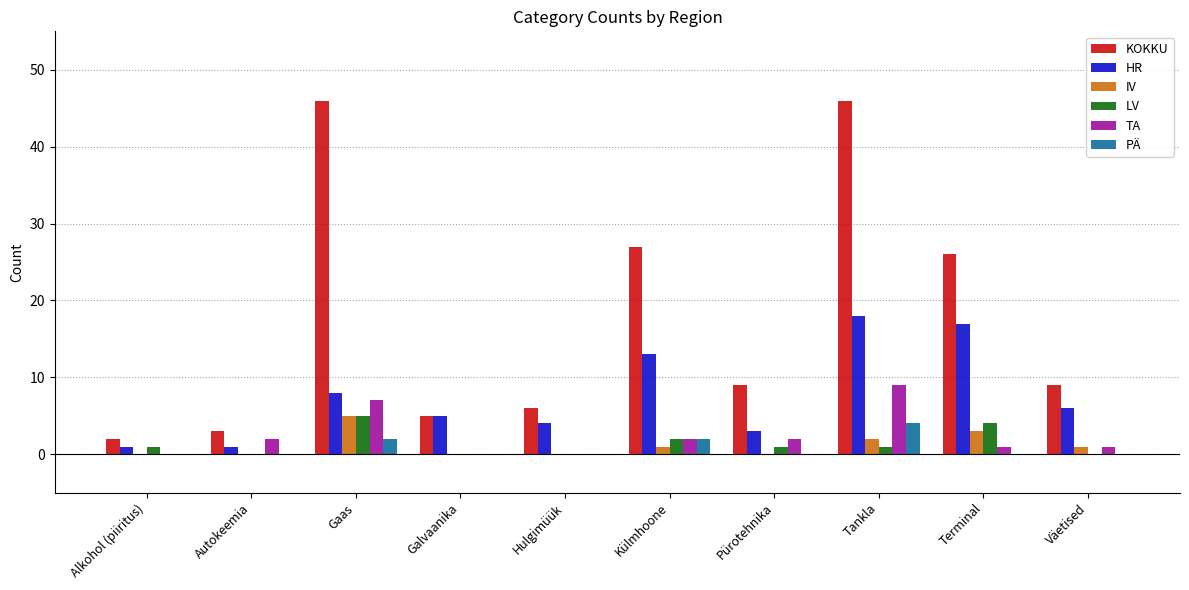

Are the bars grouped side by side (vs. stacked)?

Yes